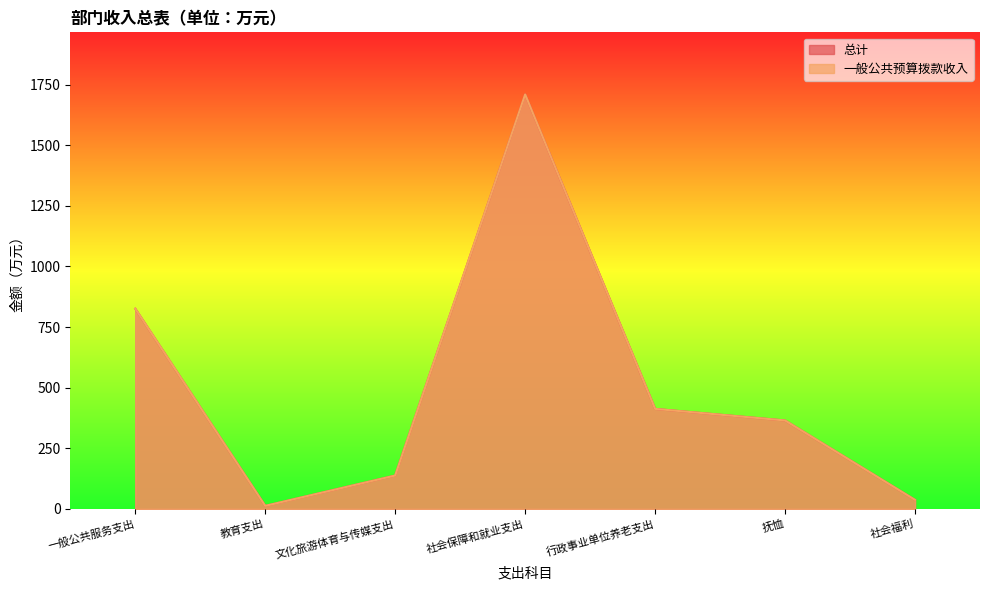

Reading left to right, list all the values displayed in this chart.

总计: 一般公共服务支出=825.7	教育支出=12.2	文化旅游体育与传媒支出=137.4	社会保障和就业支出=1709.5	行政事业单位养老支出=412.3	抚恤=364.5	社会福利=37.0
一般公共预算拨款收入: 一般公共服务支出=825.7	教育支出=12.2	文化旅游体育与传媒支出=137.4	社会保障和就业支出=1709.5	行政事业单位养老支出=412.3	抚恤=364.5	社会福利=37.0